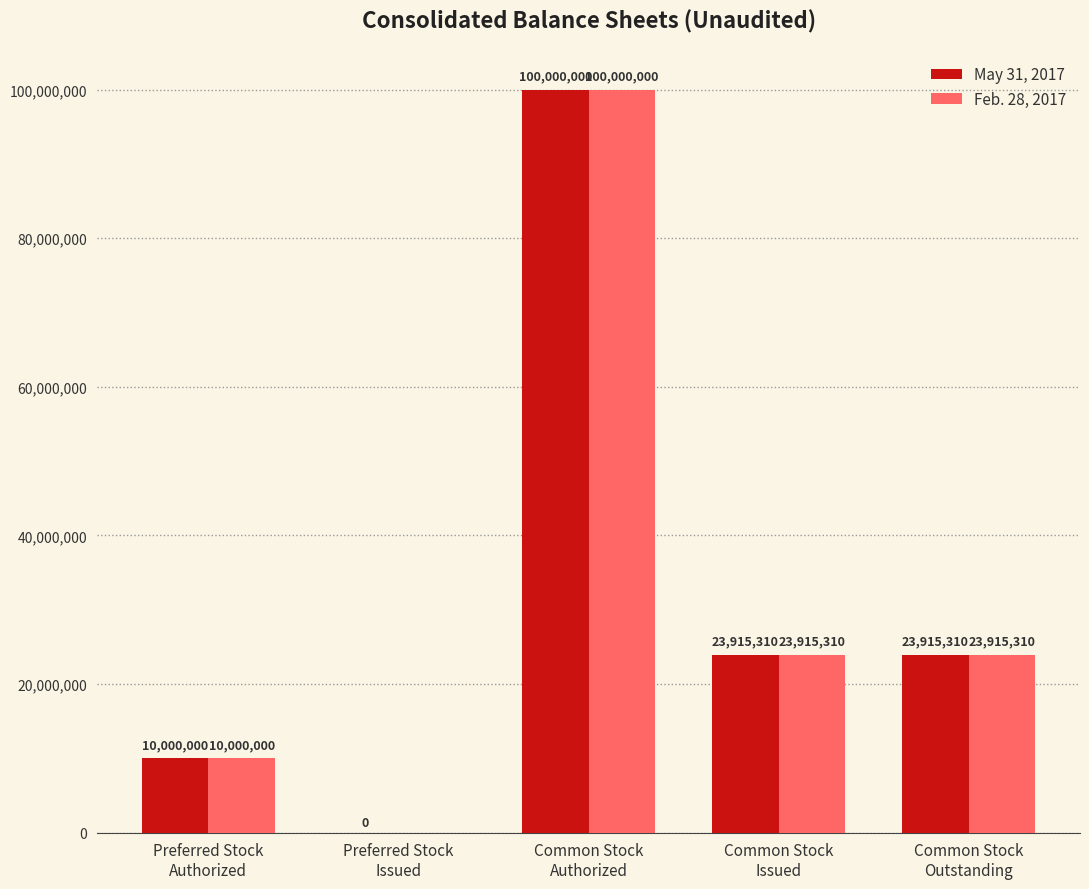

Reading left to right, transcribe all the data shown in this chart.

May 31, 2017: Preferred Stock
Authorized=10000000	Preferred Stock
Issued=0	Common Stock
Authorized=100000000	Common Stock
Issued=23915310	Common Stock
Outstanding=23915310
Feb. 28, 2017: Preferred Stock
Authorized=10000000	Preferred Stock
Issued=0	Common Stock
Authorized=100000000	Common Stock
Issued=23915310	Common Stock
Outstanding=23915310